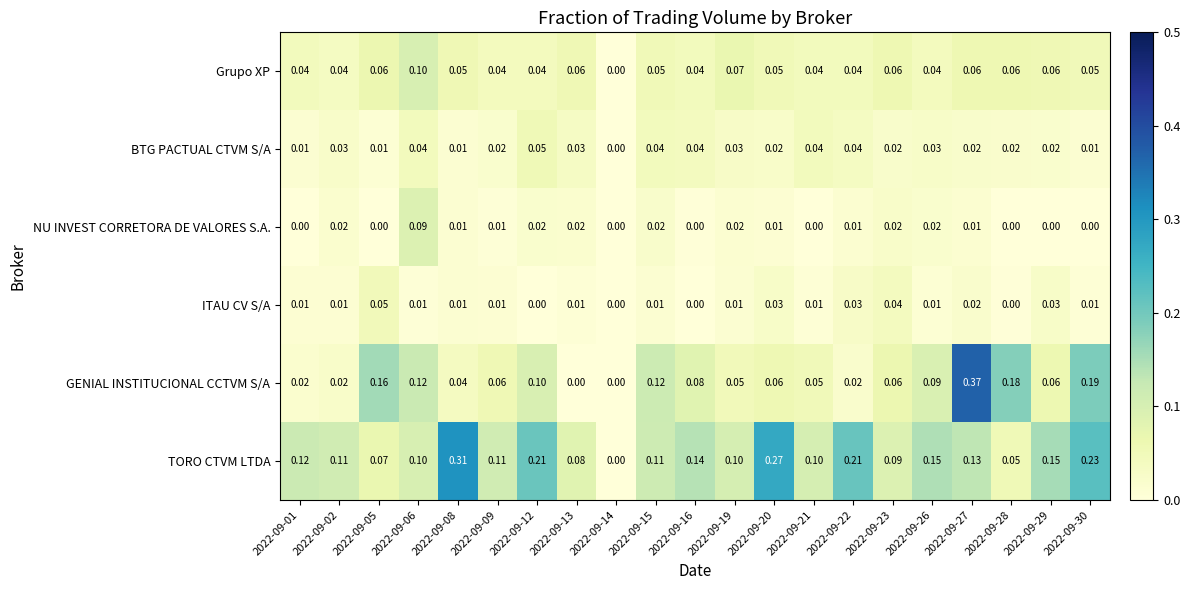

Which label corresponds to the largest value in the chart?

2022-09-27